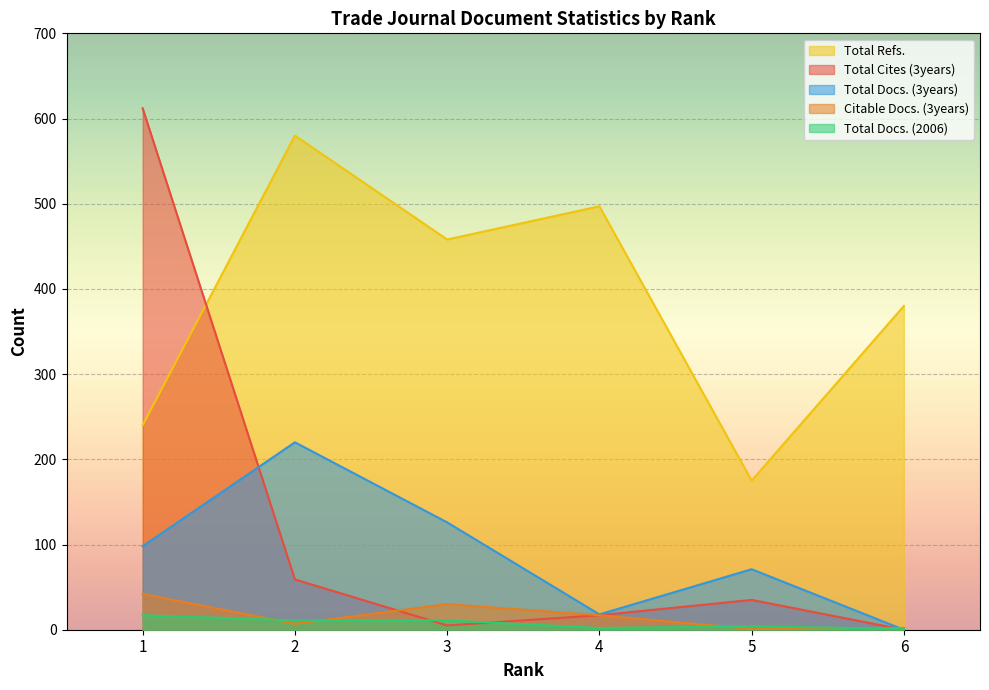

What is the spread (max minus min) of values at 4?

495